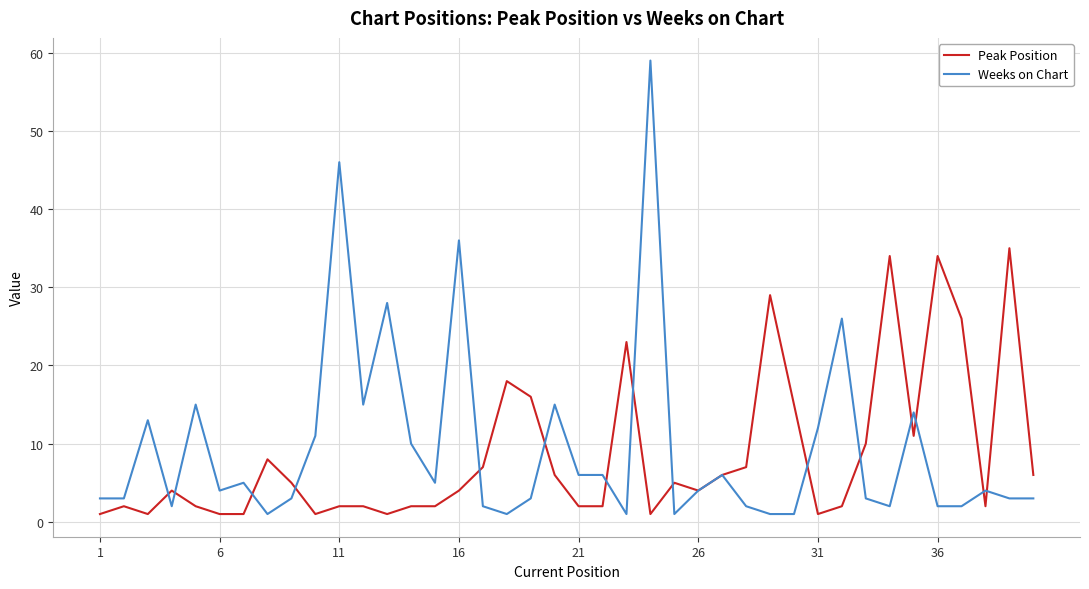

List the series in order of their peak value, highest first.

Weeks on Chart, Peak Position